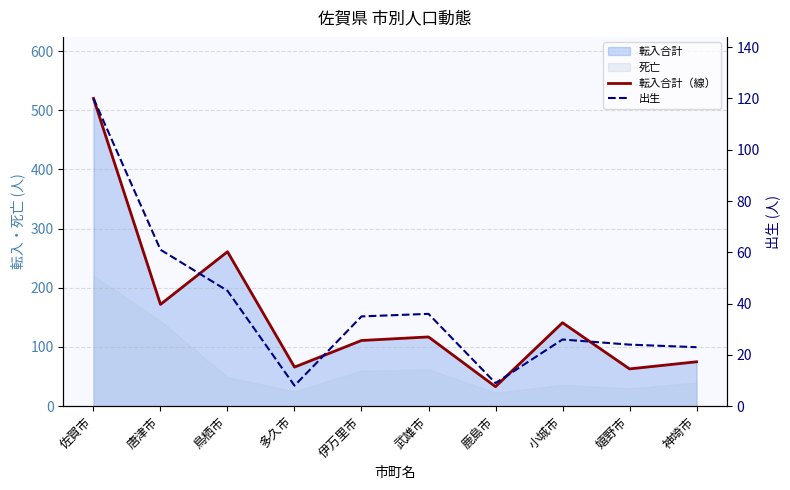

True or false: 転入合計（線） and 出生 cross at least once.

False